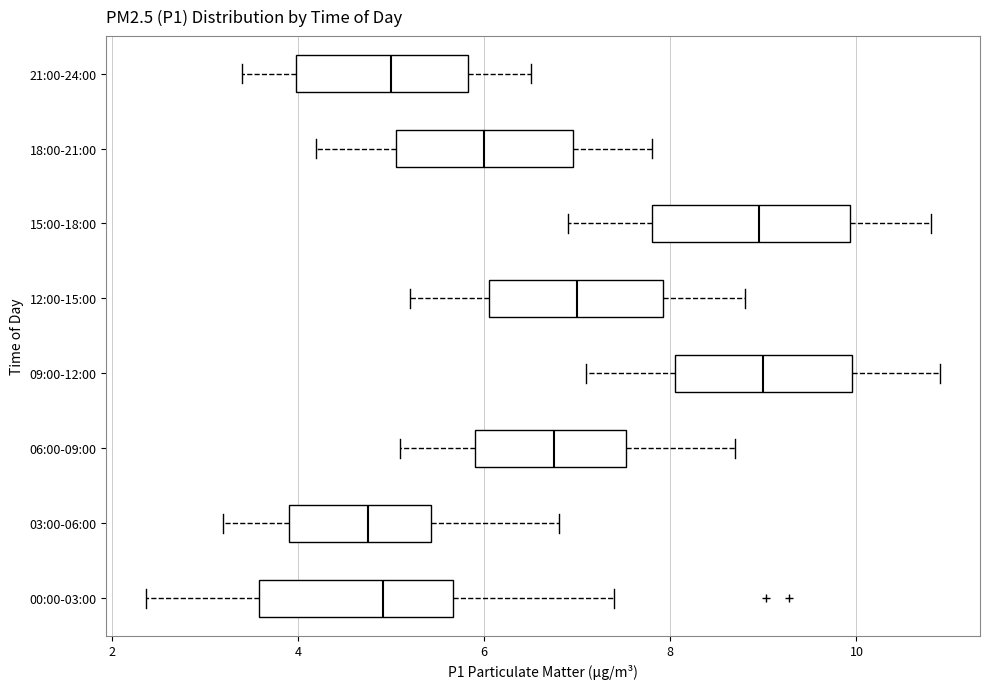

Reading bottom to top, read every box against the x-axis: the position of its median line, the range the box covers, and the ends of its whiskers. The values are not printed on the chart, so give them approximately, as read against the axis.

00:00-03:00: median 5.0, box 3.6 to 5.6, whiskers 2.4 to 7.4
03:00-06:00: median 4.8, box 4.0 to 5.4, whiskers 3.2 to 6.8
06:00-09:00: median 6.8, box 6.0 to 7.6, whiskers 5.2 to 8.8
09:00-12:00: median 9.0, box 8.0 to 10.0, whiskers 7.2 to 11.0
12:00-15:00: median 7.0, box 6.0 to 8.0, whiskers 5.2 to 8.8
15:00-18:00: median 9.0, box 7.8 to 10.0, whiskers 7.0 to 10.8
18:00-21:00: median 6.0, box 5.0 to 7.0, whiskers 4.2 to 7.8
21:00-24:00: median 5.0, box 4.0 to 5.8, whiskers 3.4 to 6.6